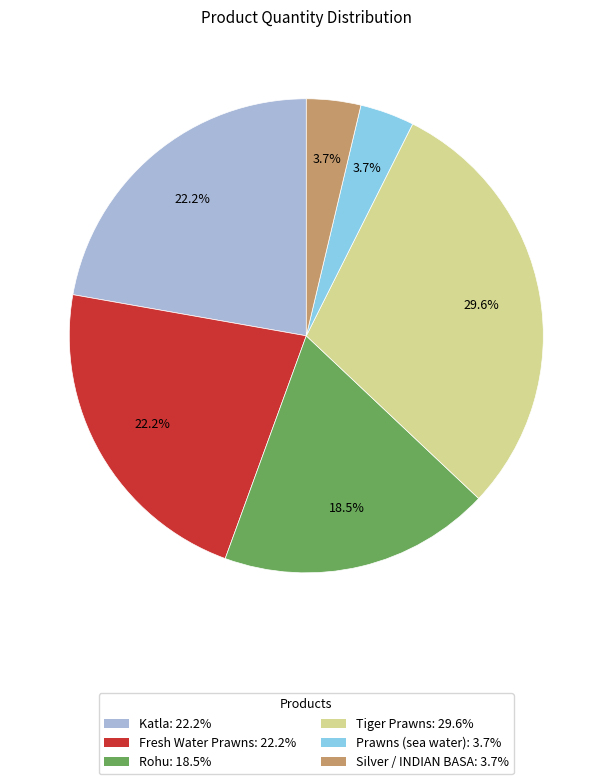

What is the largest slice in the pie chart?

Tiger Prawns